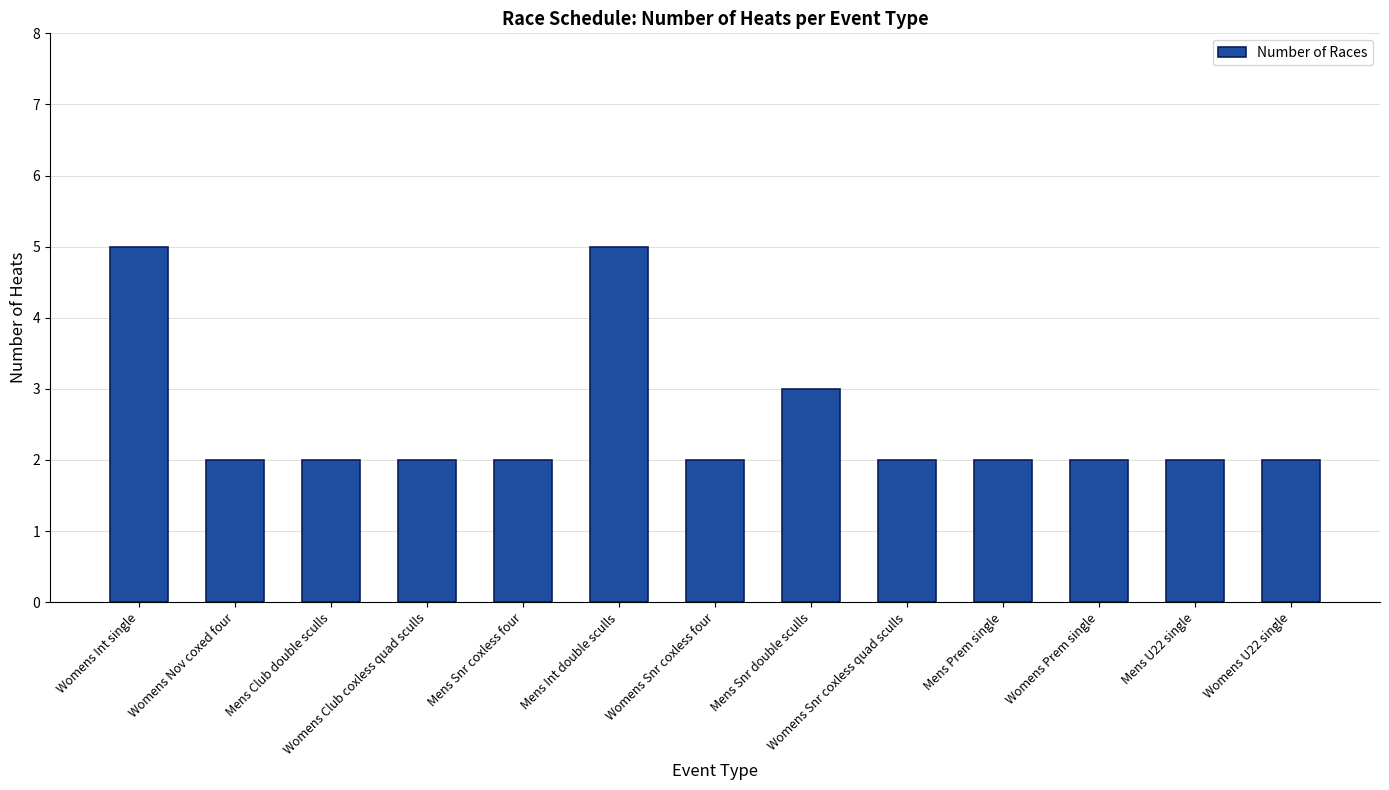

Approximately how many times larger is the value at Mens Snr double sculls compared to Womens Int single?

0.6